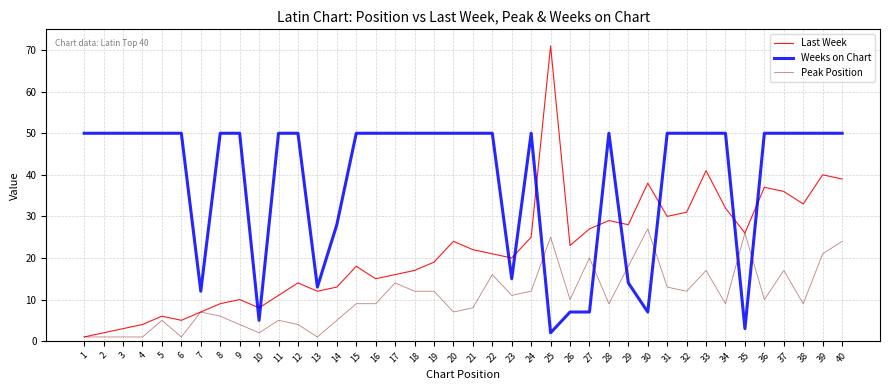

What are all the series names shown in the legend?

Last Week, Weeks on Chart, Peak Position